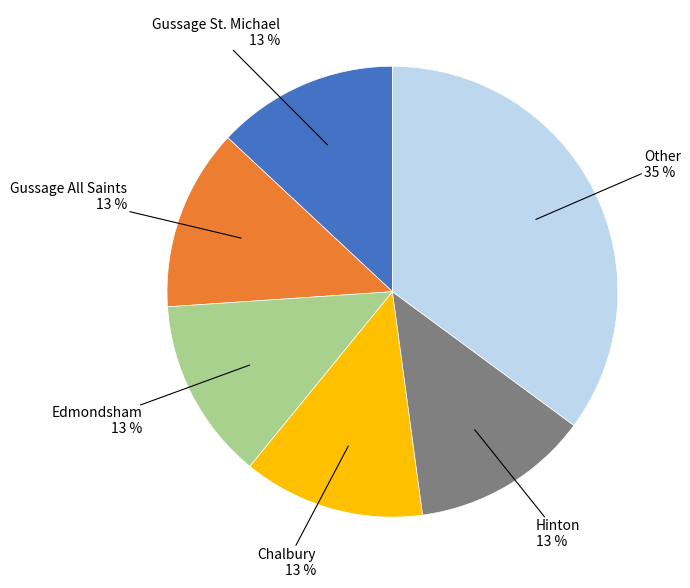

Is there a majority slice in this chart?

No